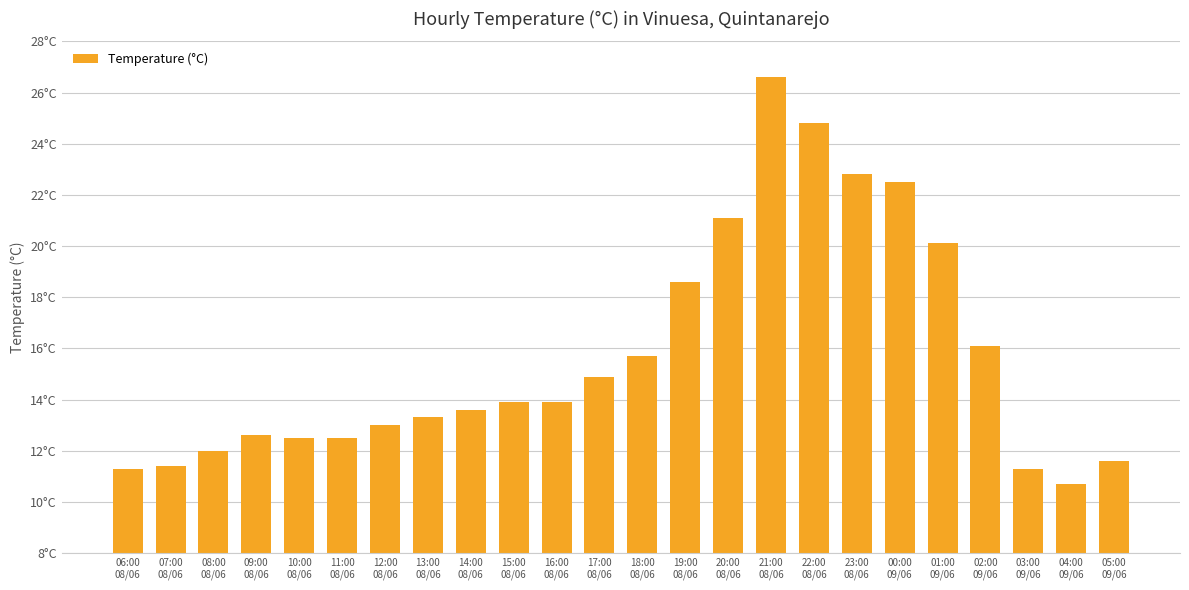

What is the value of the 13th bar from the left?

15.7